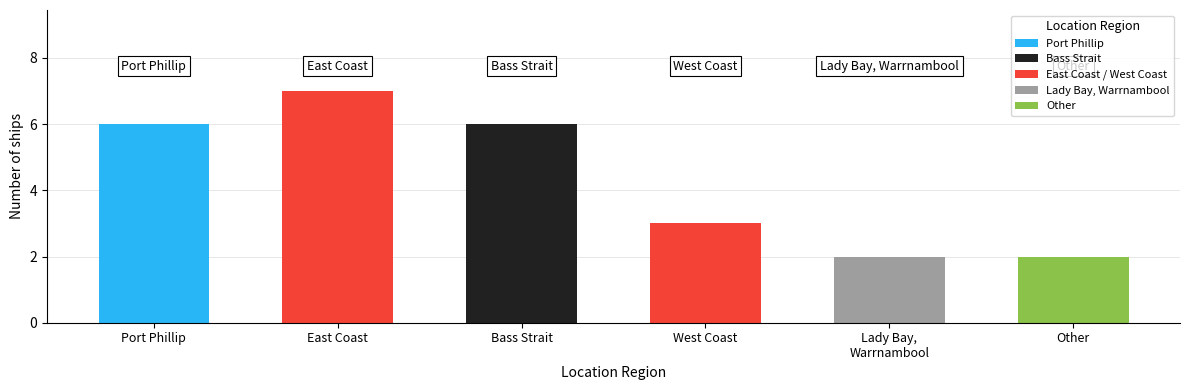

The chart shows a value of 1 at Other. True or false?

False